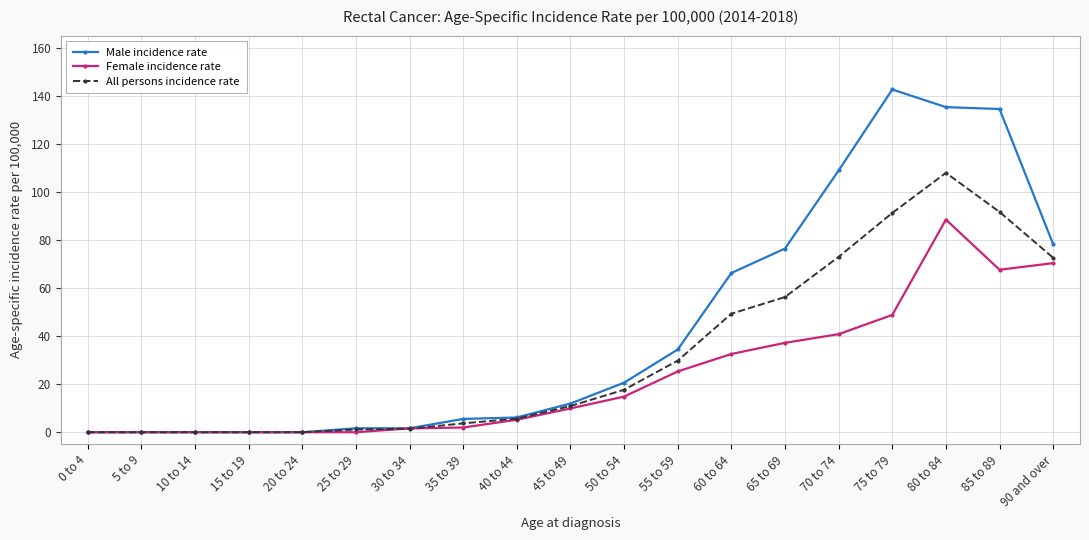

What is the label of the 2nd point from the right?

85 to 89